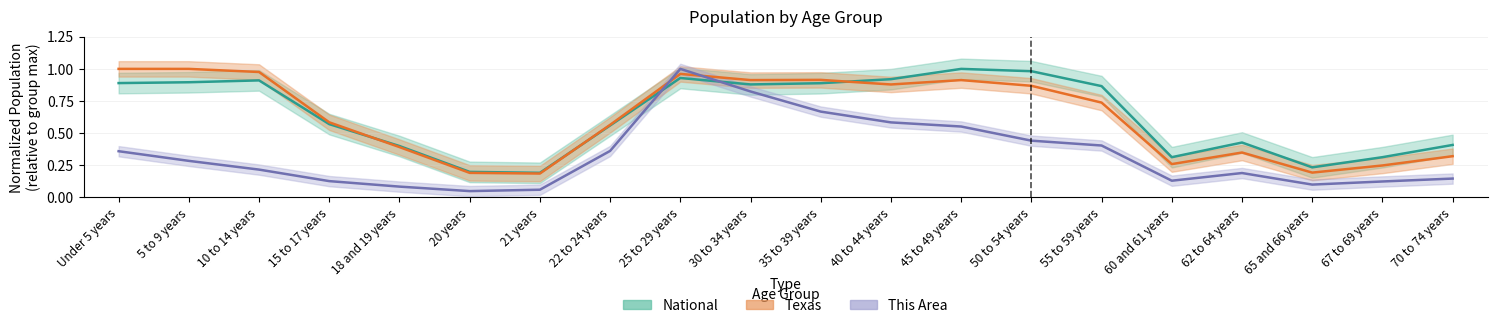

What is the value of the National point at the 16th from the left?

0.3